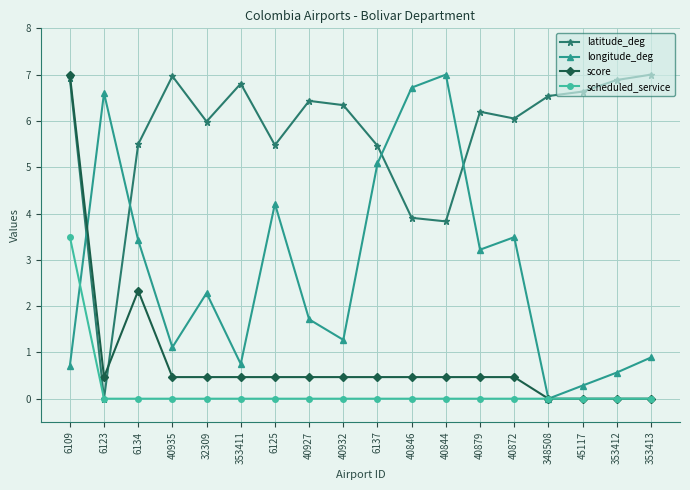

How many distinct data groups are displayed?

4